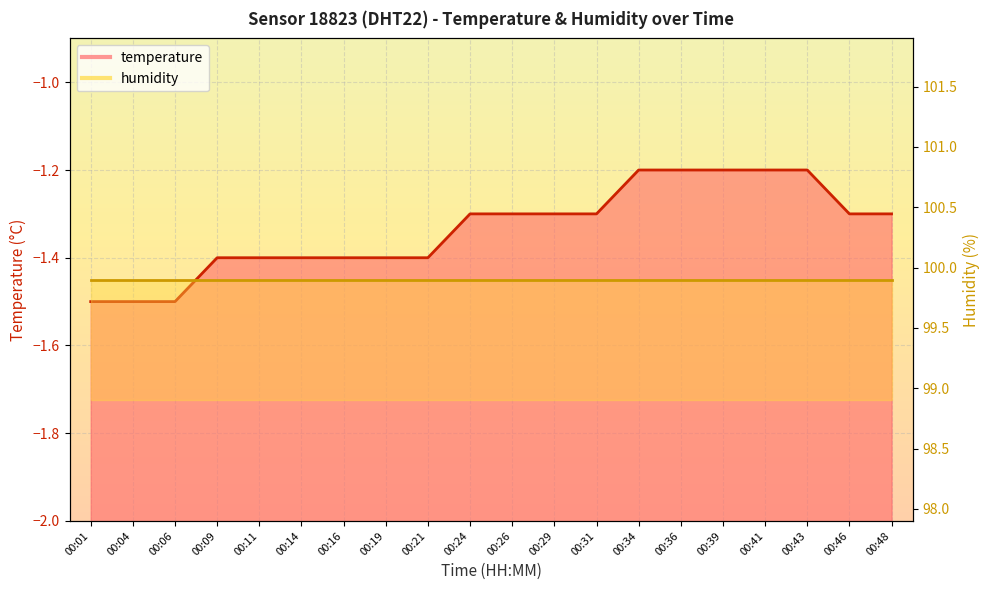

True or false: the data shows -2.0 at 00:16.

False